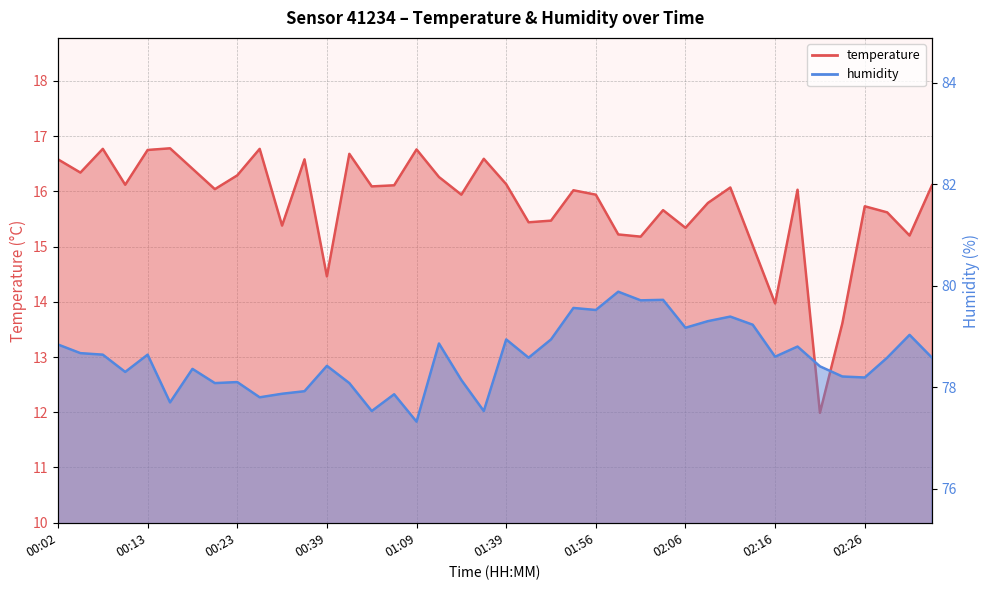

Does the chart have visible grid lines?

Yes